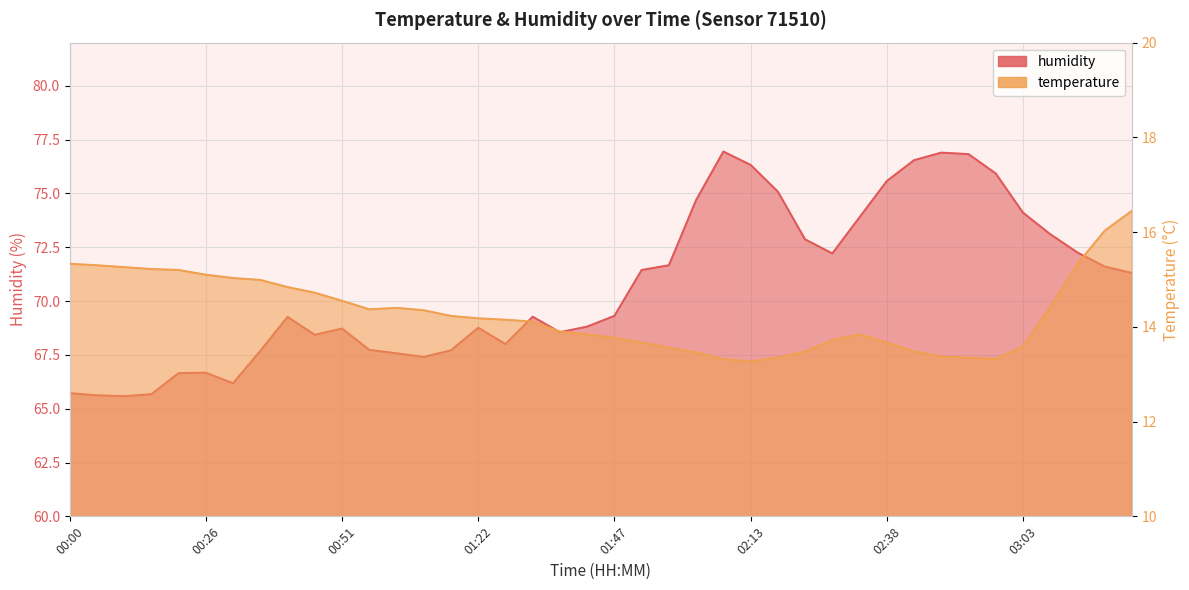

Reading left to right, extract all data points from this chart.

temperature: 00:00=15.3	00:05=15.3	00:11=15.3	00:16=15.2	00:21=15.2	00:26=15.1	00:31=15.0	00:36=15.0	00:41=14.8	00:46=14.7	00:51=14.6	00:56=14.4	01:01=14.4	01:12=14.3	01:17=14.2	01:22=14.2	01:27=14.2	01:32=14.1	01:37=13.9	01:42=13.8	01:47=13.8	01:52=13.7	01:57=13.6	02:02=13.5	02:08=13.3	02:13=13.3	02:18=13.3	02:23=13.5	02:28=13.7	02:33=13.8	02:38=13.7	02:43=13.5	02:48=13.4	02:53=13.3	02:58=13.3	03:03=13.6	03:08=14.4	03:13=15.3	03:18=16.0	03:23=16.4
humidity: 00:00=65.7	00:05=65.6	00:11=65.6	00:16=65.7	00:21=66.7	00:26=66.7	00:31=66.2	00:36=67.7	00:41=69.3	00:46=68.4	00:51=68.7	00:56=67.7	01:01=67.6	01:12=67.4	01:17=67.7	01:22=68.8	01:27=68.0	01:32=69.3	01:37=68.5	01:42=68.8	01:47=69.3	01:52=71.4	01:57=71.7	02:02=74.7	02:08=76.9	02:13=76.3	02:18=75.1	02:23=72.9	02:28=72.2	02:33=73.9	02:38=75.6	02:43=76.5	02:48=76.9	02:53=76.8	02:58=75.9	03:03=74.1	03:08=73.1	03:13=72.2	03:18=71.6	03:23=71.3